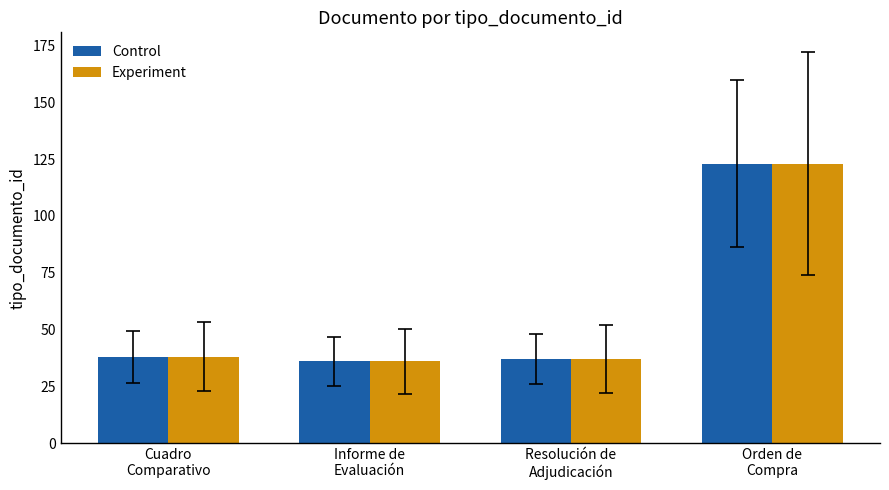

Count the number of data series in this chart.

2